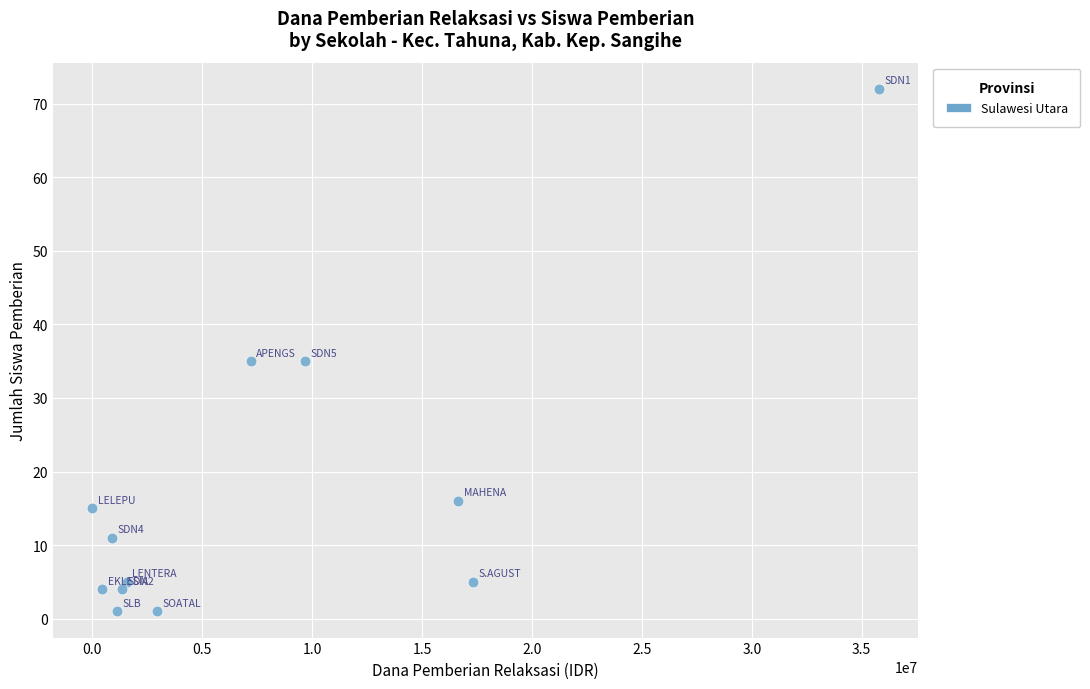

What is the range of X values (max minus min)?

35775000